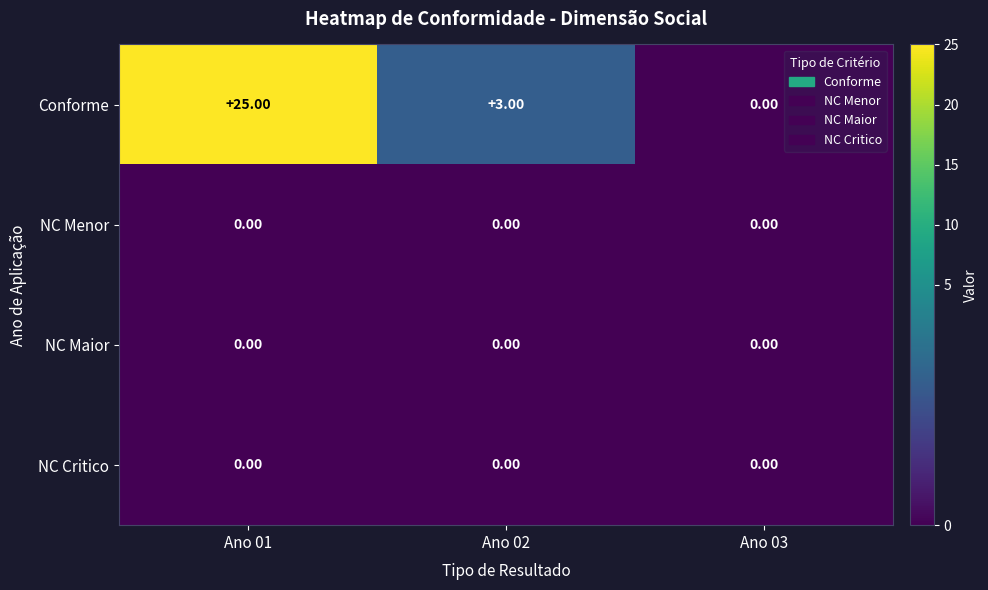

What is the difference between the Conforme values at Ano 03 and Ano 02?

3